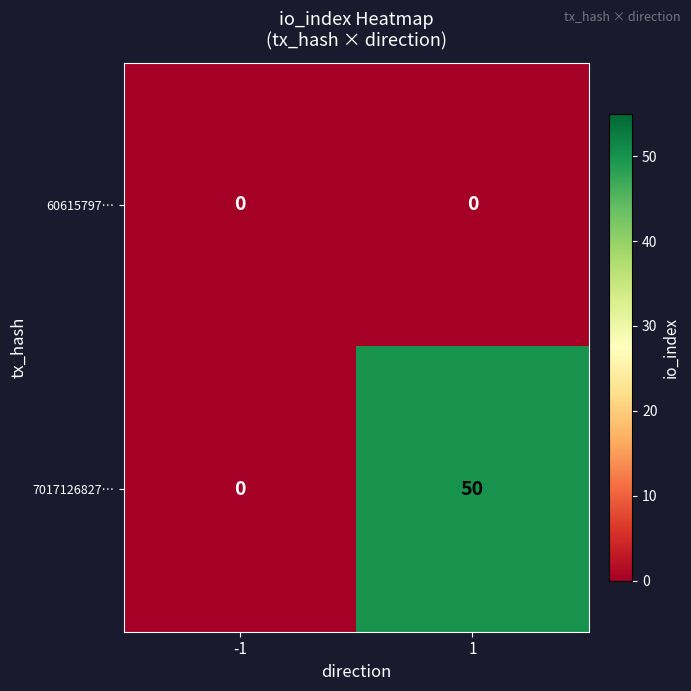

How many categories are shown in the chart?

2